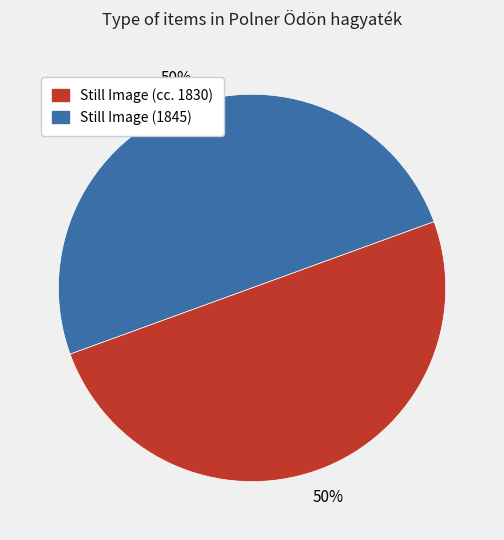

To the nearest percent, what is the average slice percentage?

50%